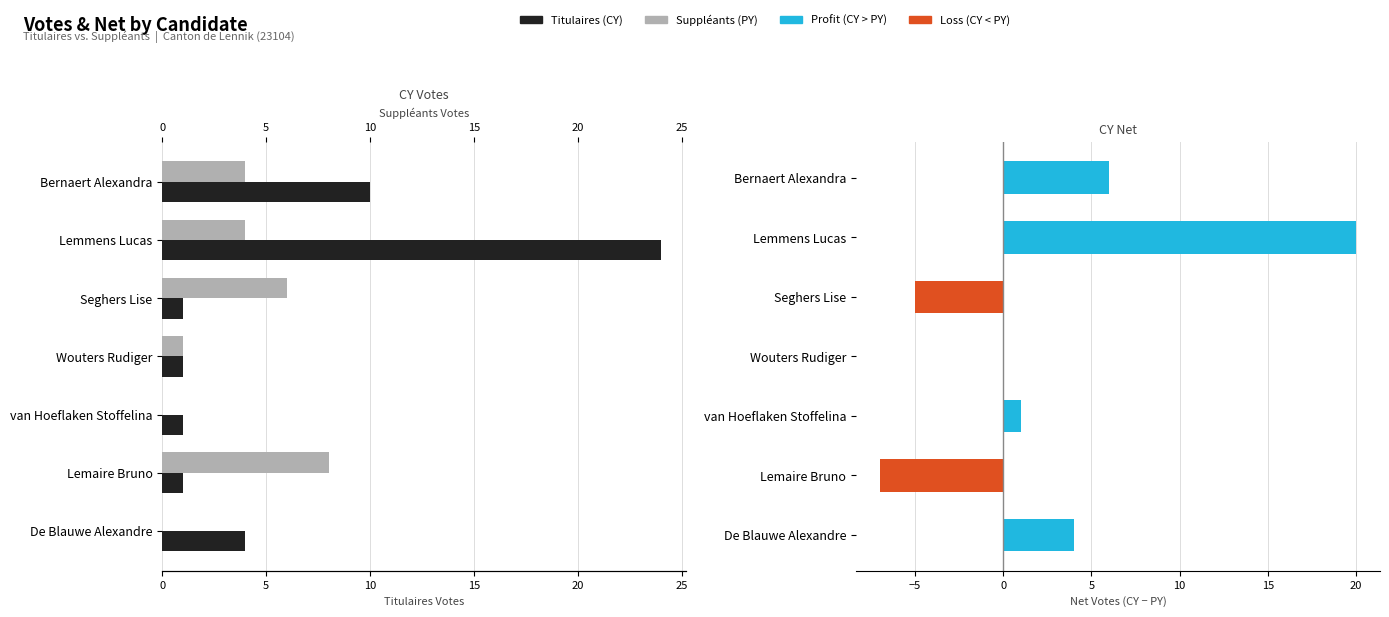

How many groups of bars are there?

7